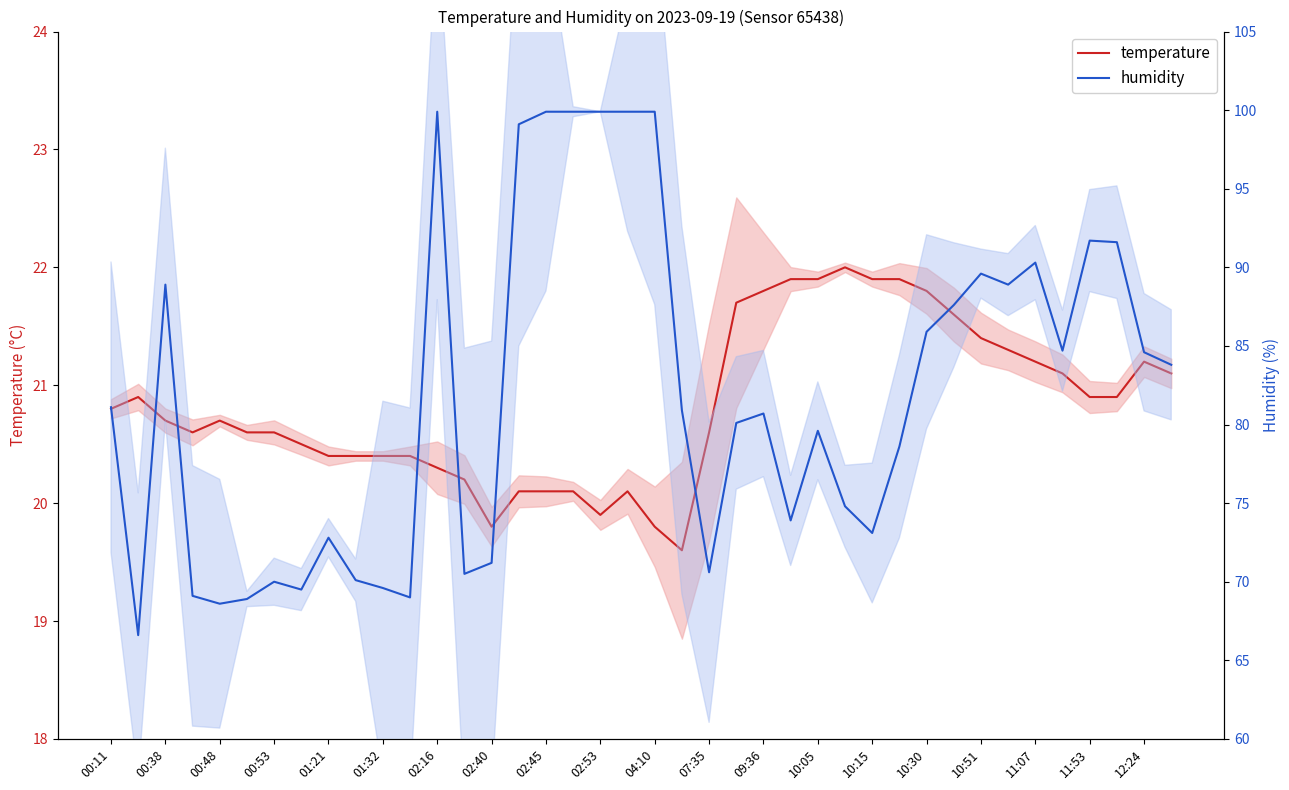

What is the total value across all series at 10:30?

107.7